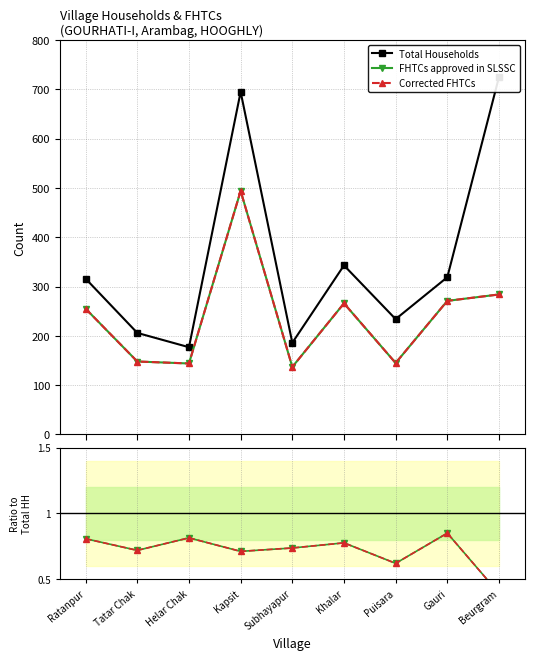

In Corrected / Total HH, how many points are higher than both neighbors (excluding endpoints)?

3